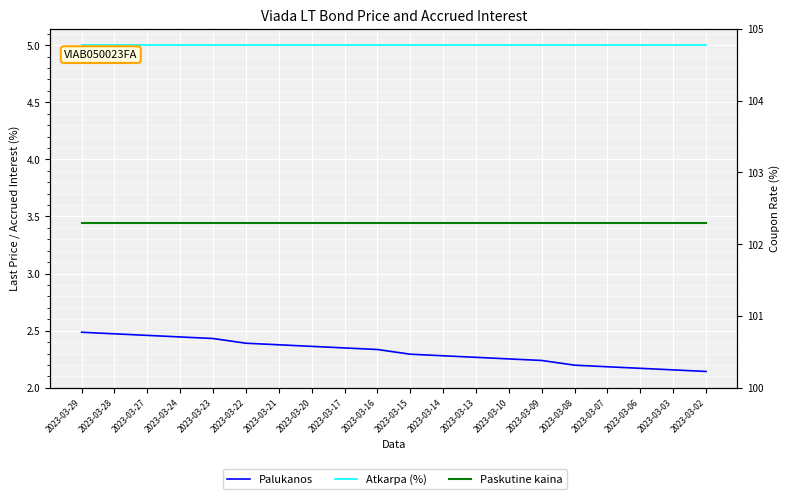

The Atkarpa (%) series shows 5.0 at 2023-03-02. True or false?

True